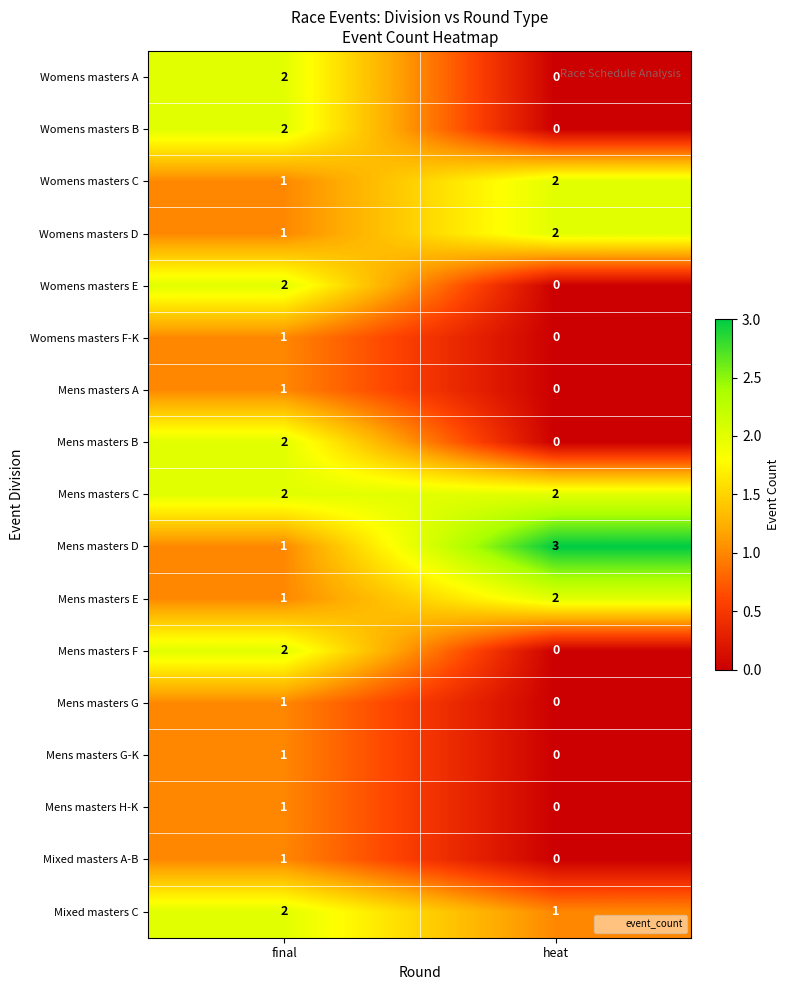

At which category does the chart reach its minimum across all series?

heat